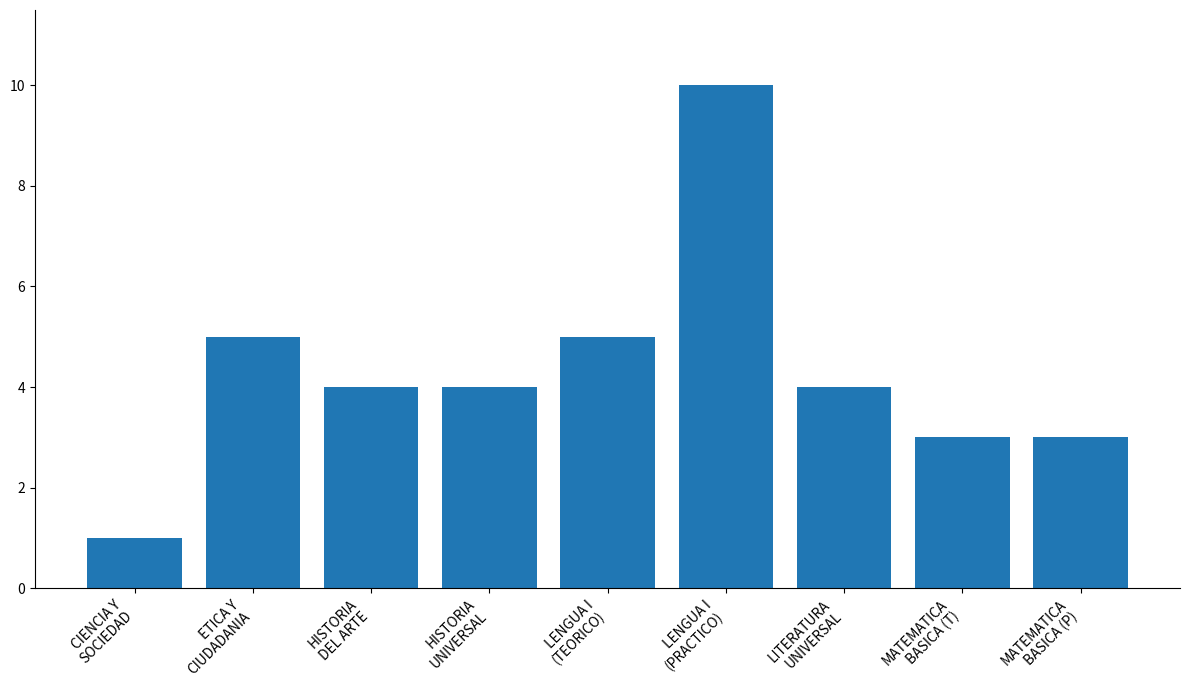

What is the average value?

4